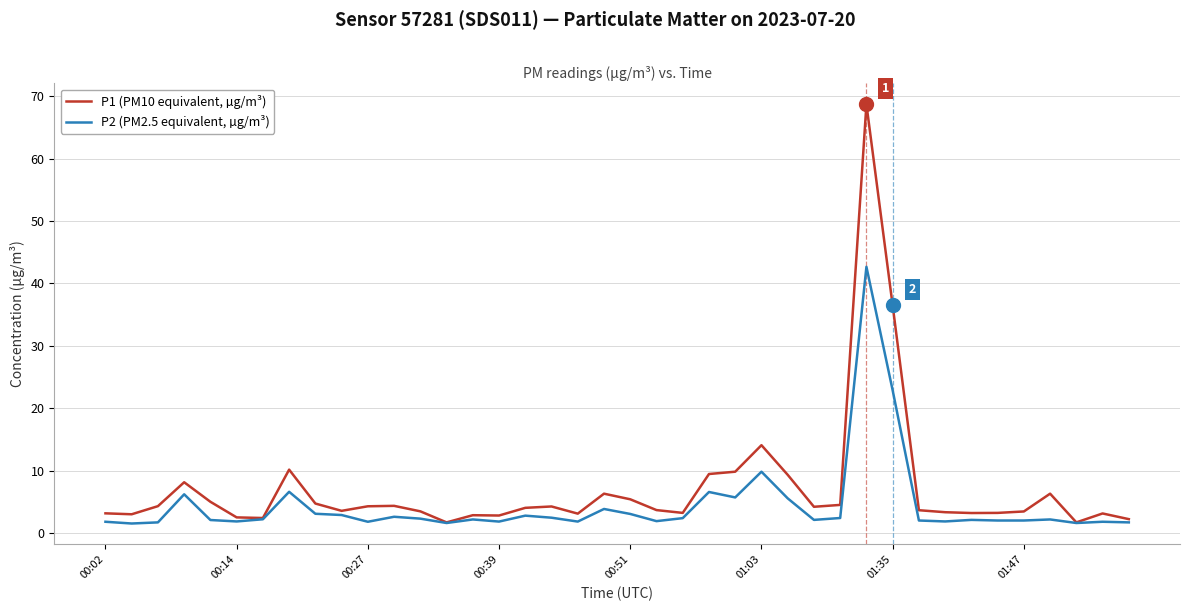

What is the smallest value displayed?

1.5